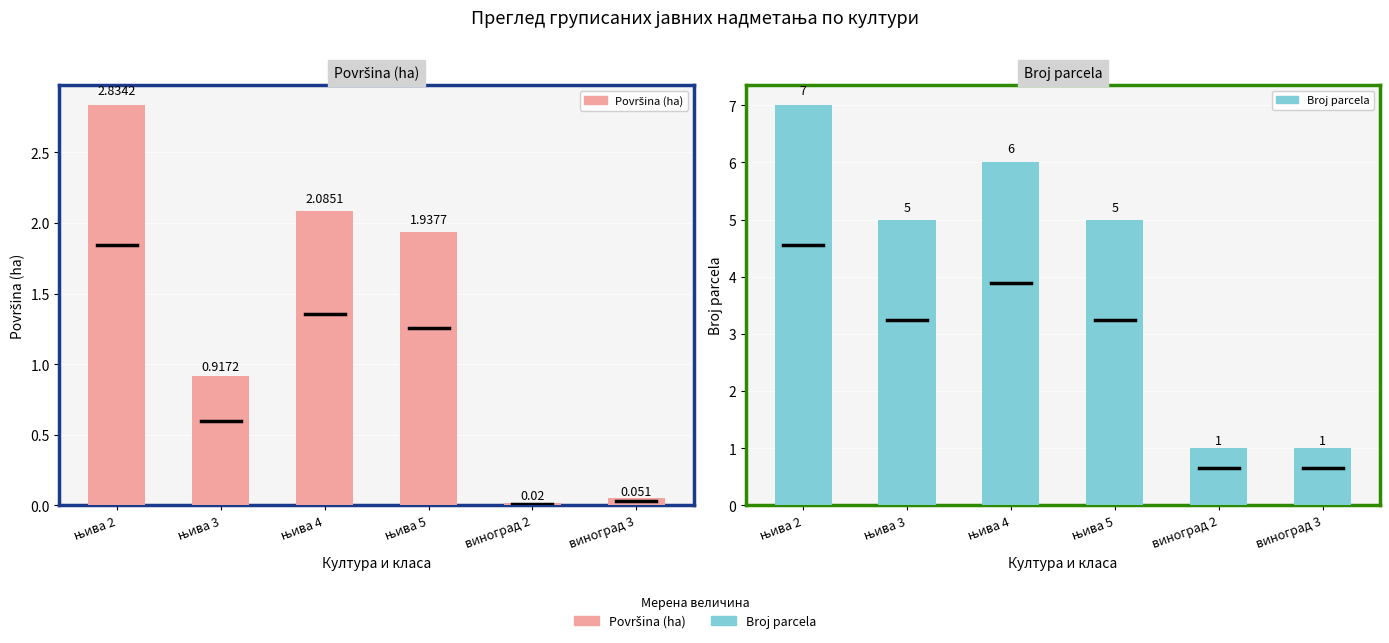

Does the chart contain any negative values?

No